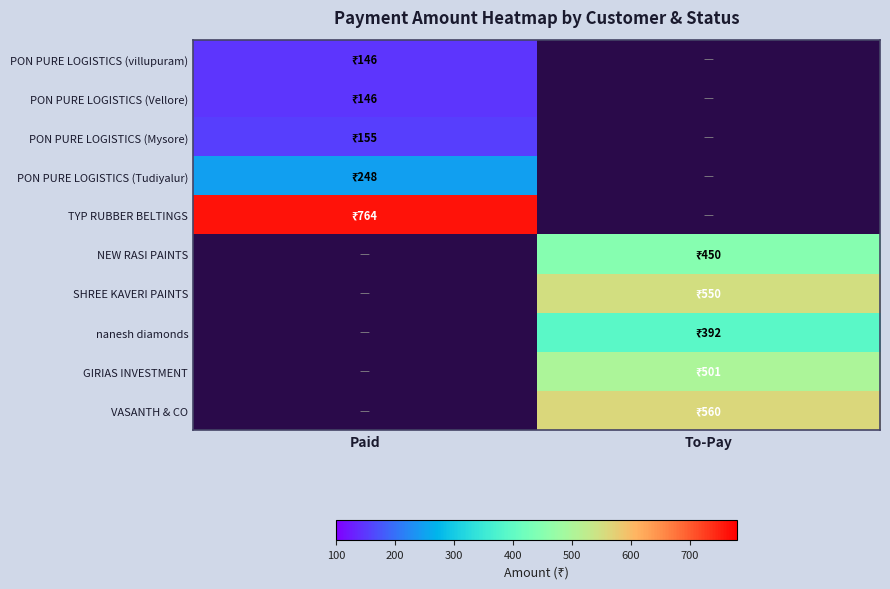

How many series are shown in this chart?

10